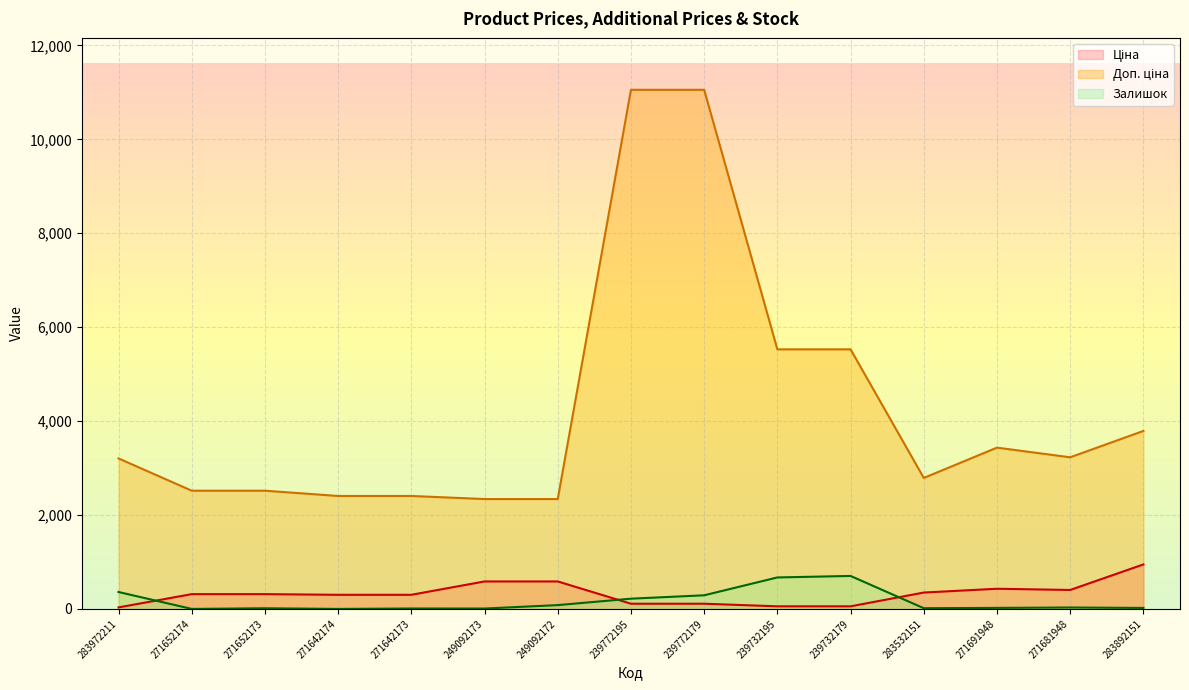

What is the total value across all series at 239732195?

6253.3